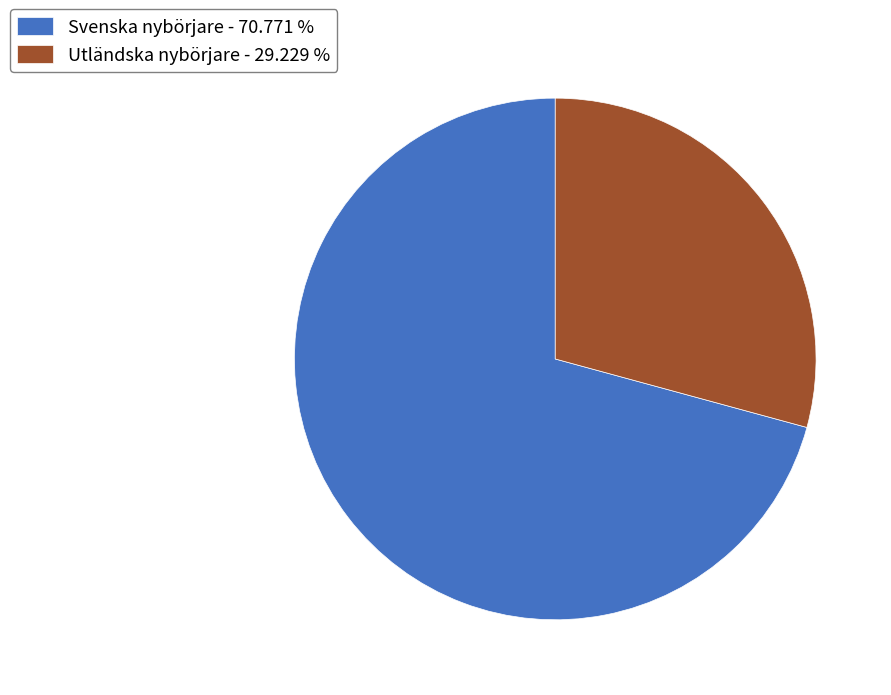

Do Svenska nybörjare - 70.771 % and Utländska nybörjare - 29.229 % together represent more than half of the pie?

Yes